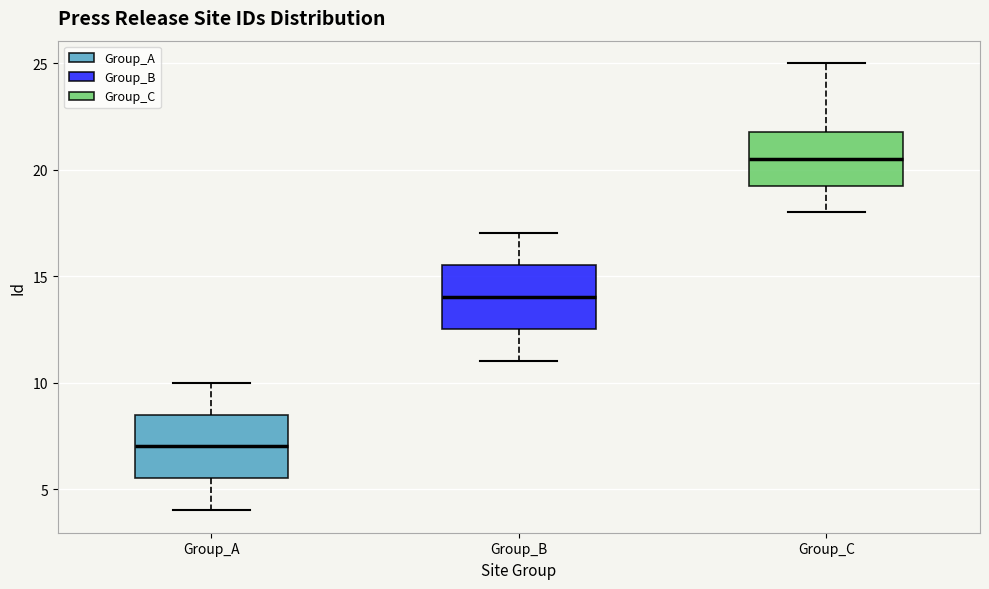

Reading left to right, read every box against the y-axis: the position of its median line, the range the box covers, and the ends of its whiskers. The values are not printed on the chart, so give them approximately, as read against the axis.

Group_A: median 7.0, box 5.5 to 8.5, whiskers 4.0 to 10.0
Group_B: median 14.0, box 12.5 to 15.5, whiskers 11.0 to 17.0
Group_C: median 20.5, box 19.5 to 22.0, whiskers 18.0 to 25.0